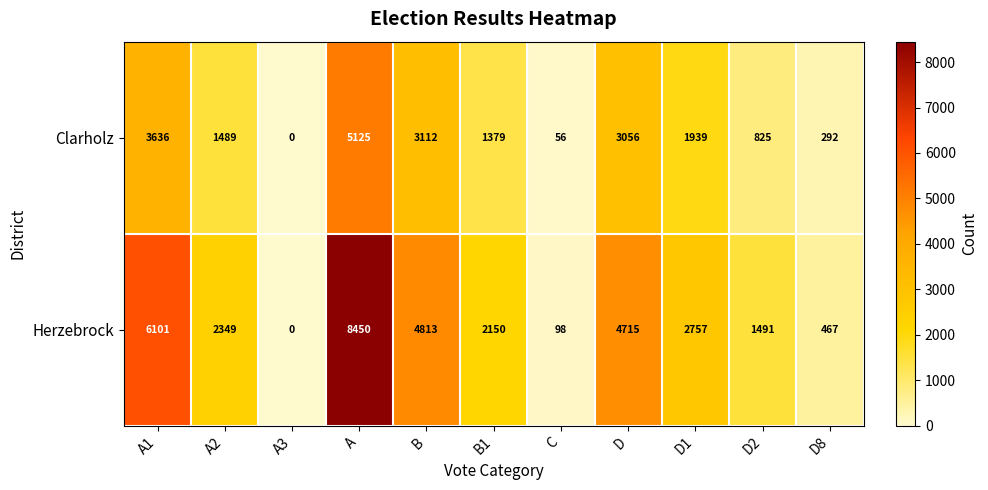

Reading left to right, list all the values displayed in this chart.

Clarholz: 3636	1489	0	5125	3112	1379	56	3056	1939	825	292
Herzebrock: 6101	2349	0	8450	4813	2150	98	4715	2757	1491	467